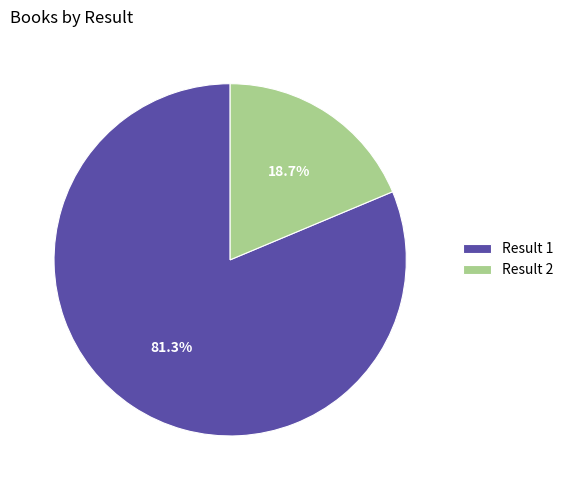

Do Result 2 and Result 1 together represent more than half of the pie?

Yes